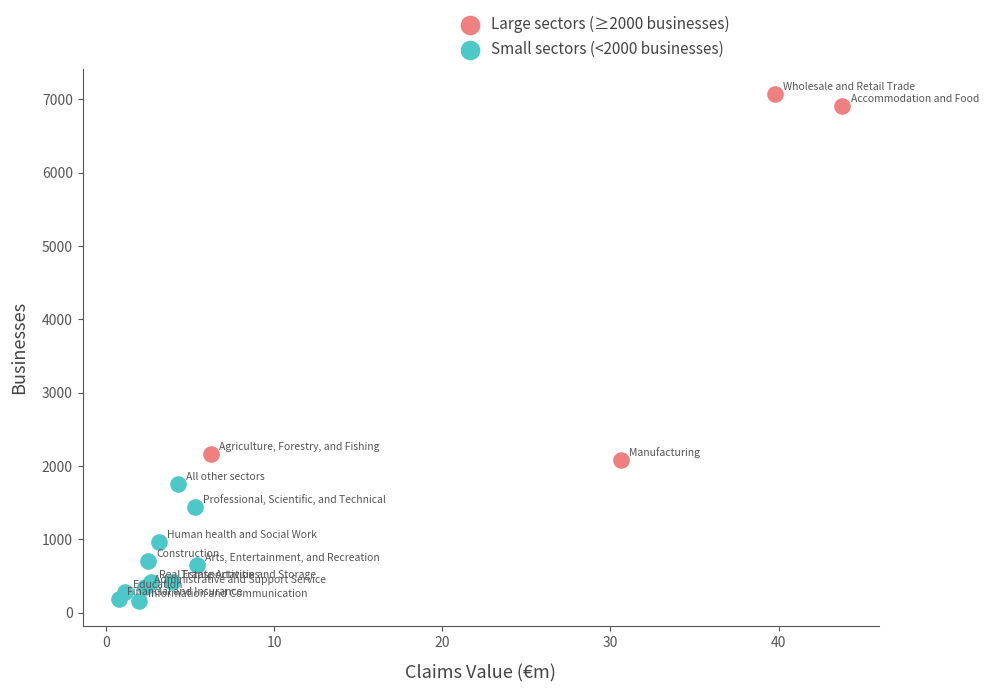

Which series reaches the maximum Y coordinate?

Large sectors (≥2000 businesses)